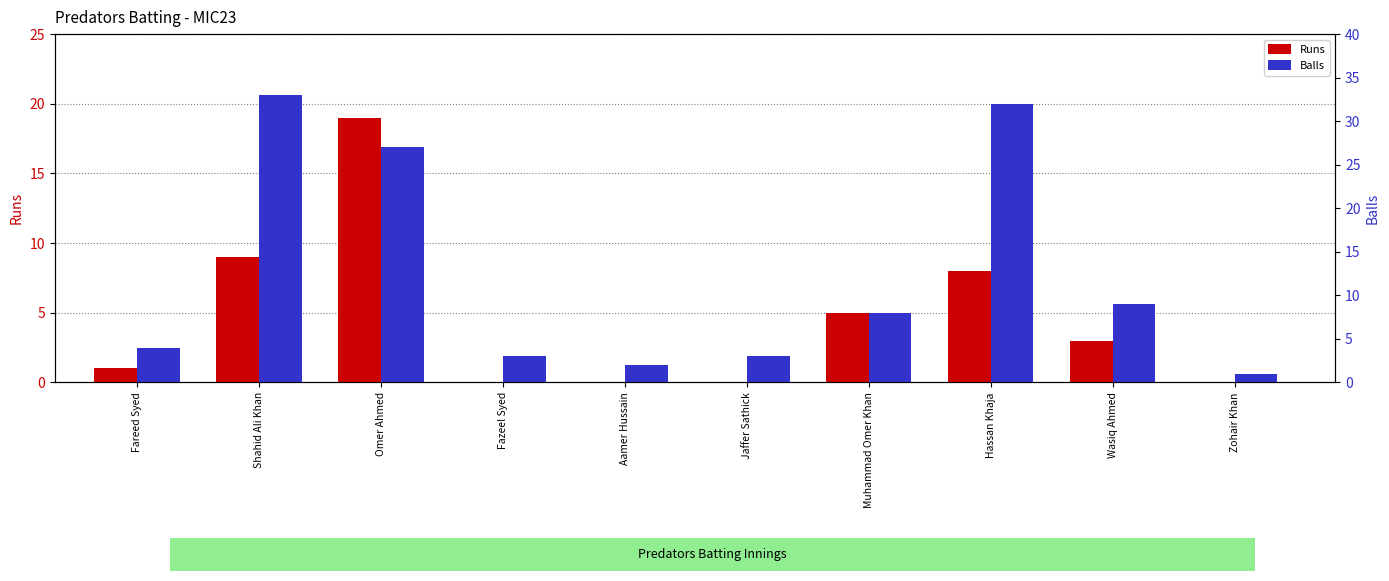

What are all the series names shown in the legend?

Runs, Balls